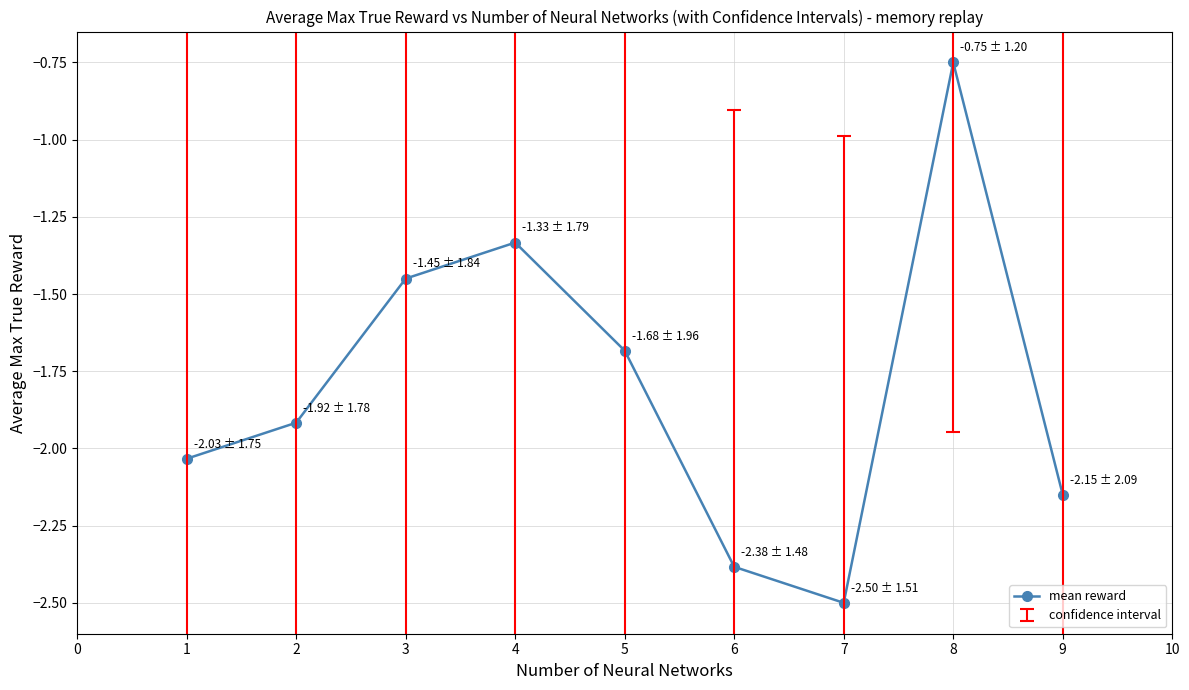

Count the number of categories in the chart.

9